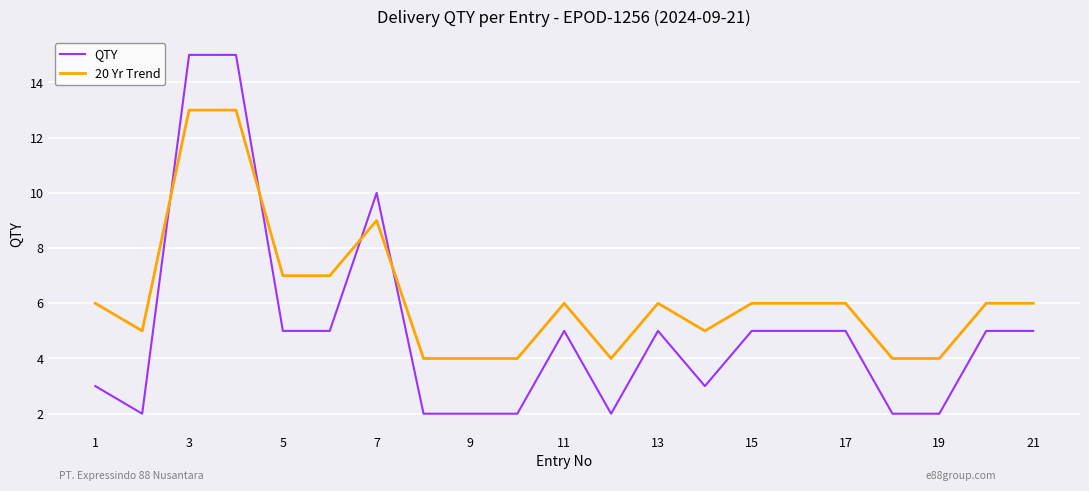

What is the lowest value of the QTY series?

2